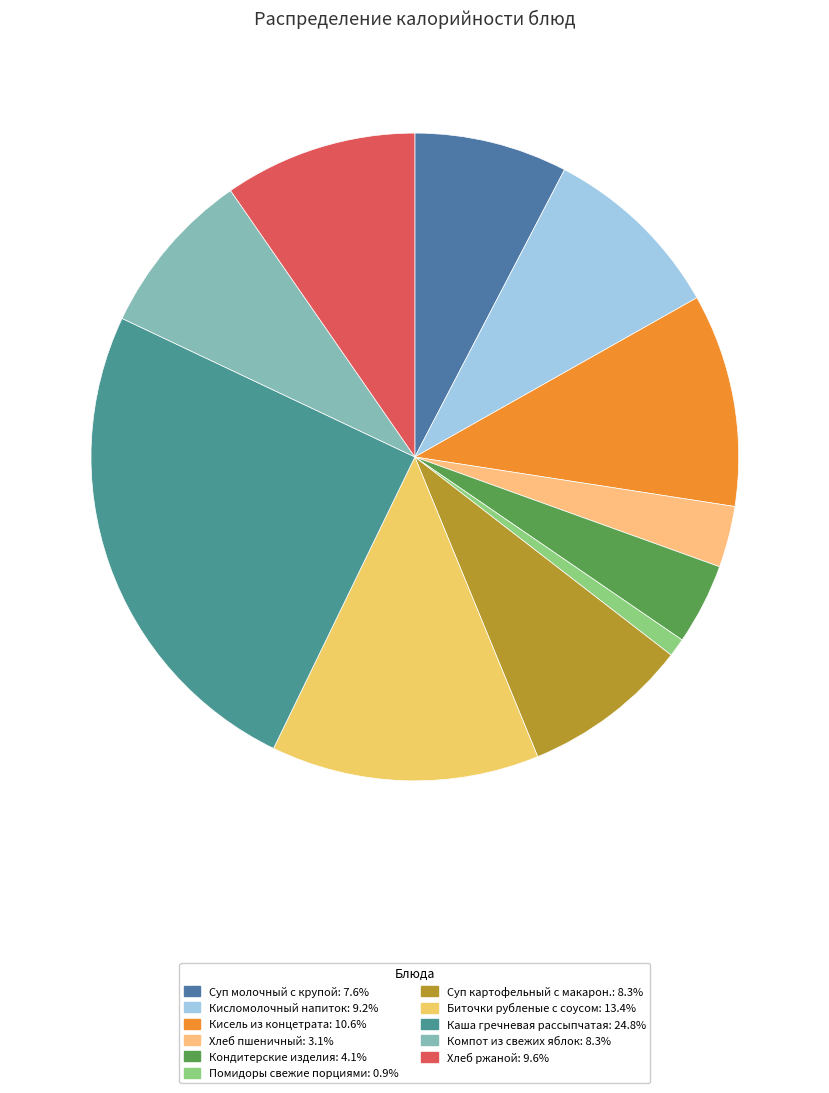

Is Кисель из концетрата the majority of the pie?

No